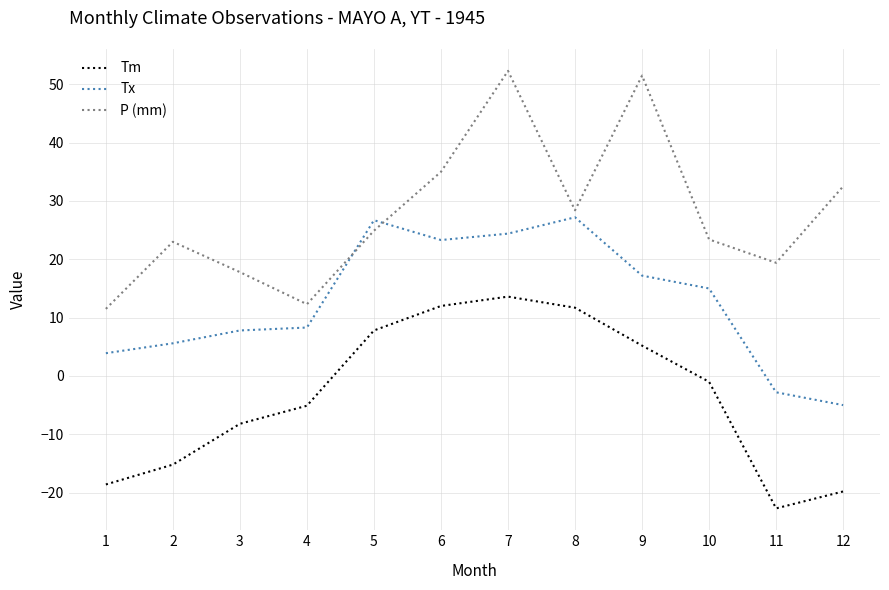

True or false: Tx has more than 0 interior local peaks.

True